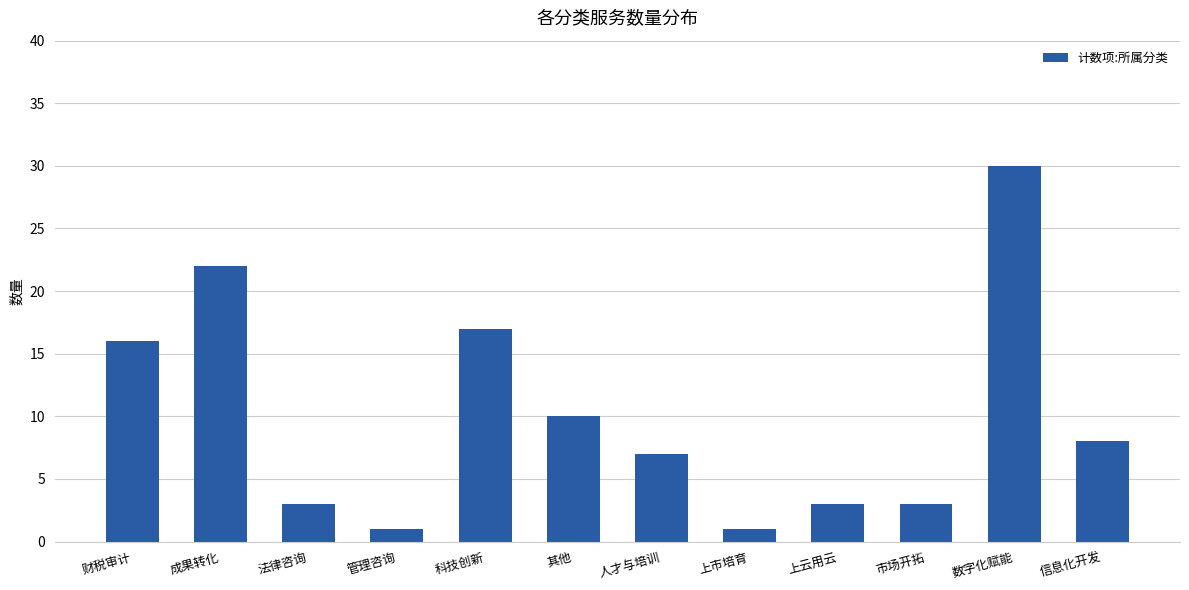

Are the bars horizontal?

No